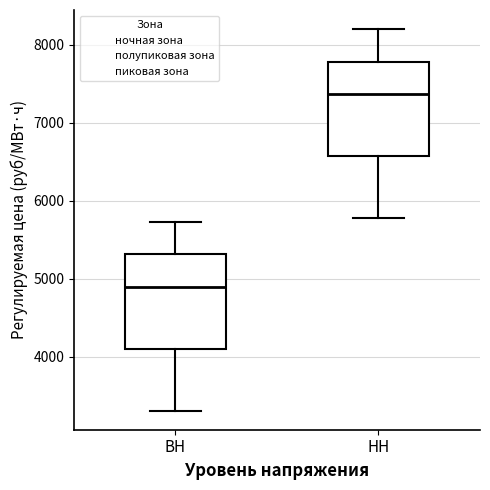

Where is the lower edge of the box for ВН on the y-axis? The values are not printed on the chart, so give them approximately, as read against the axis.

4100